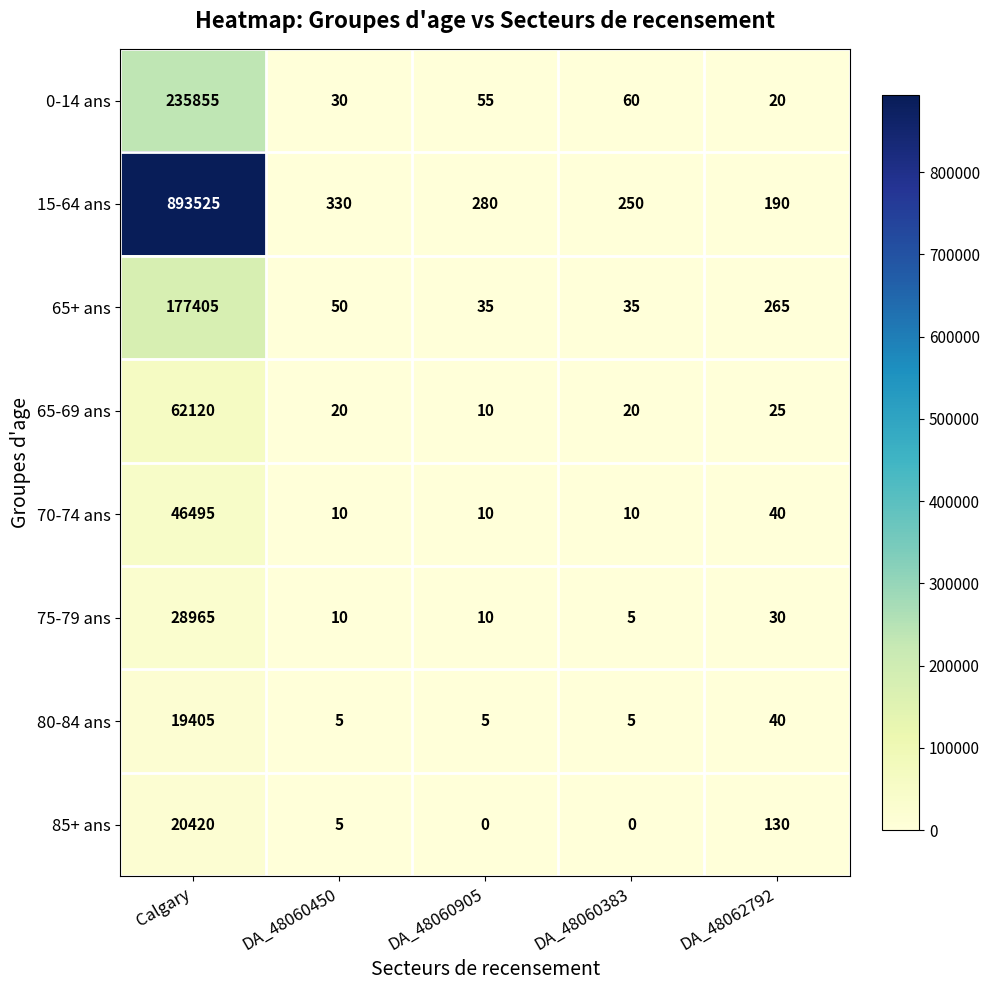

At which label does 65+ ans reach its peak?

Calgary